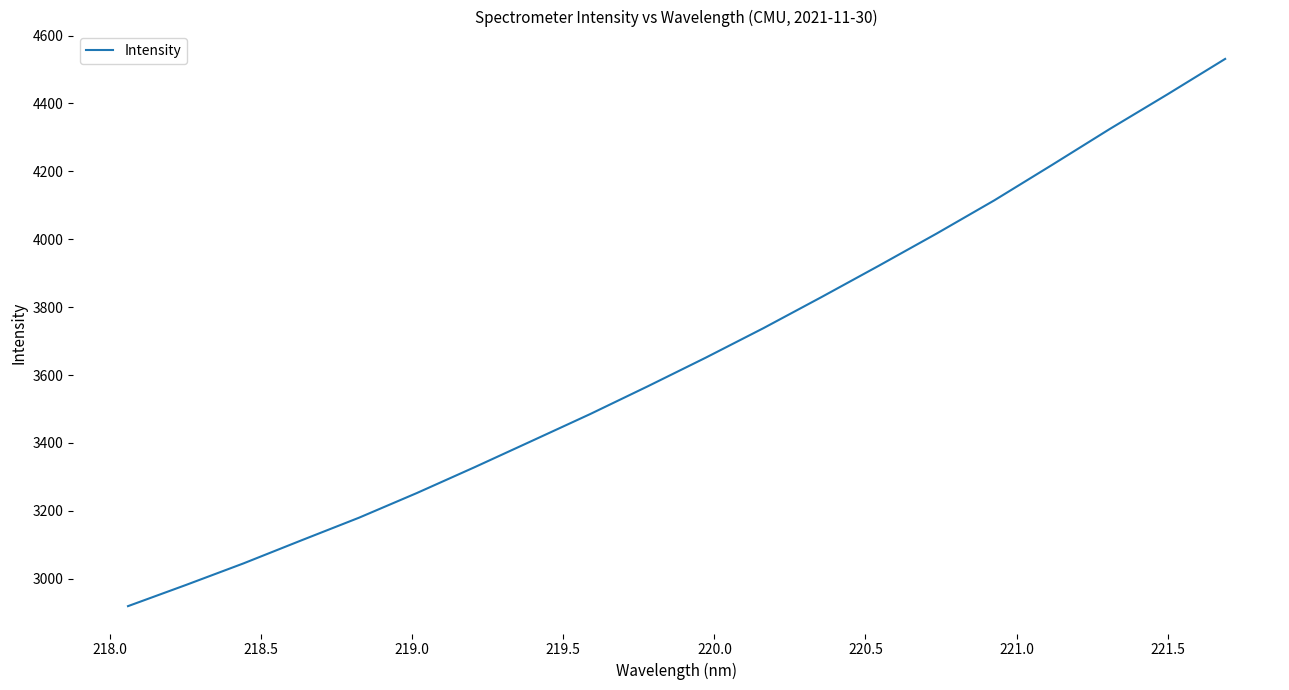

What is the smallest value displayed?

2919.3